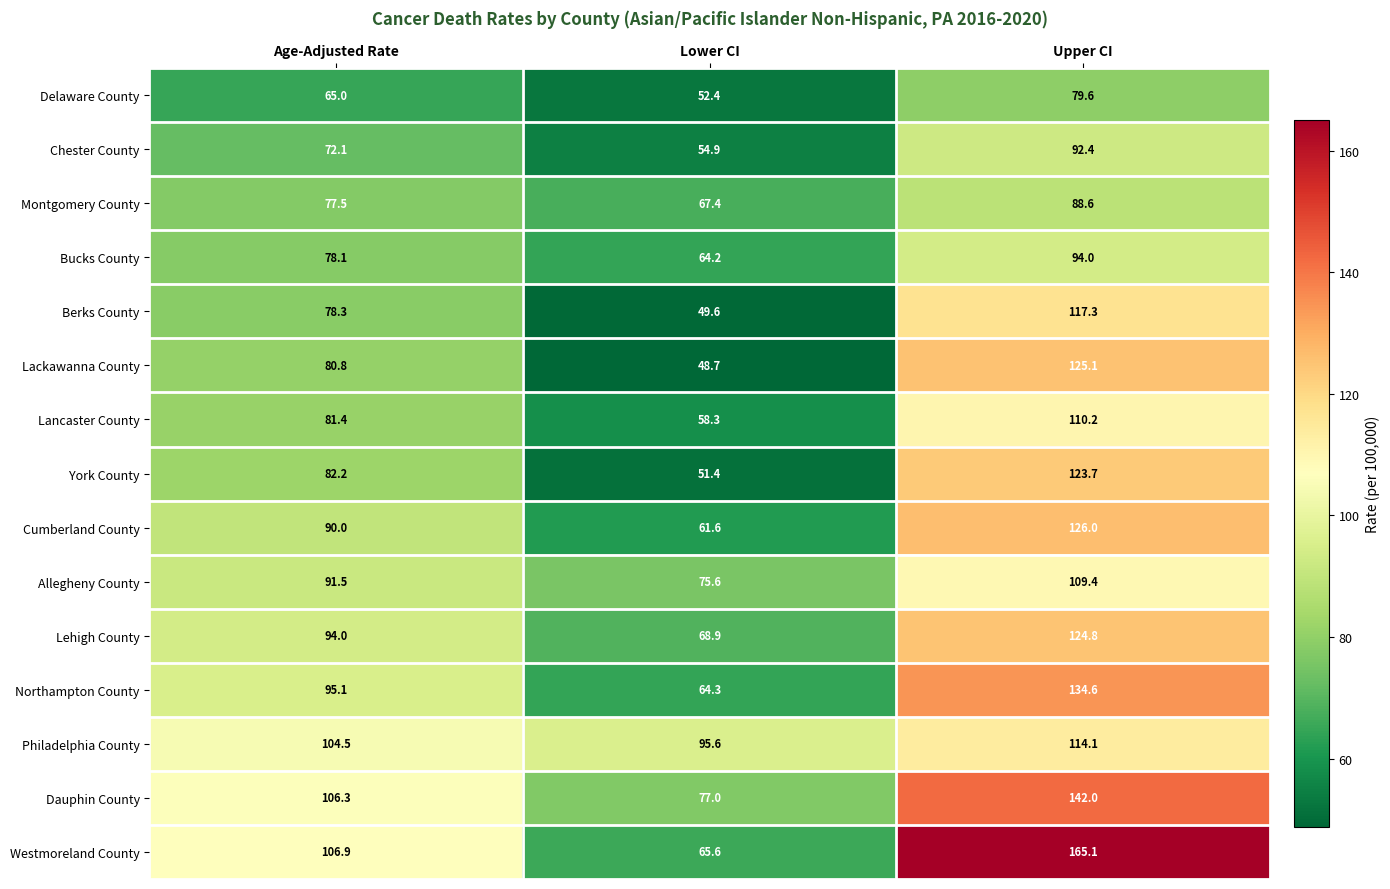

At Upper CI, list the series in order from largest to smallest.

Westmoreland County, Dauphin County, Northampton County, Cumberland County, Lackawanna County, Lehigh County, York County, Berks County, Philadelphia County, Lancaster County, Allegheny County, Bucks County, Chester County, Montgomery County, Delaware County